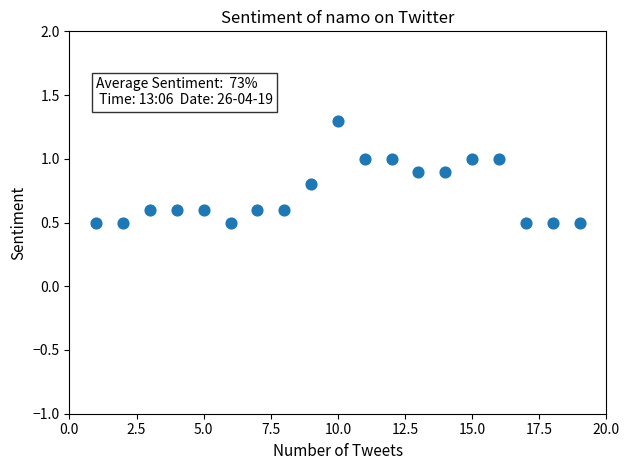

What is the range of X values (max minus min)?

18.0